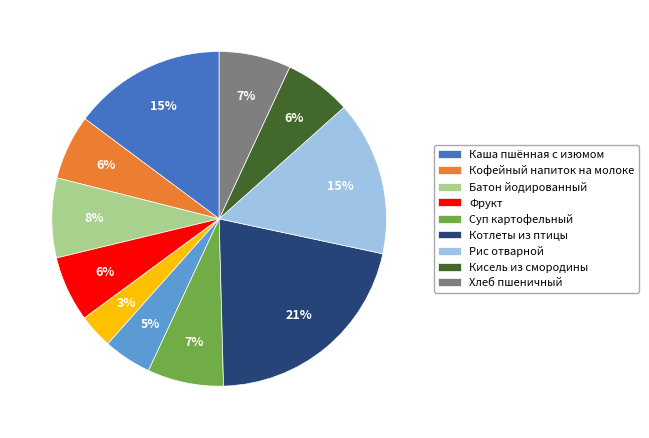

To the nearest percent, what is the difference between the largest and smallest slice percentages?

18%